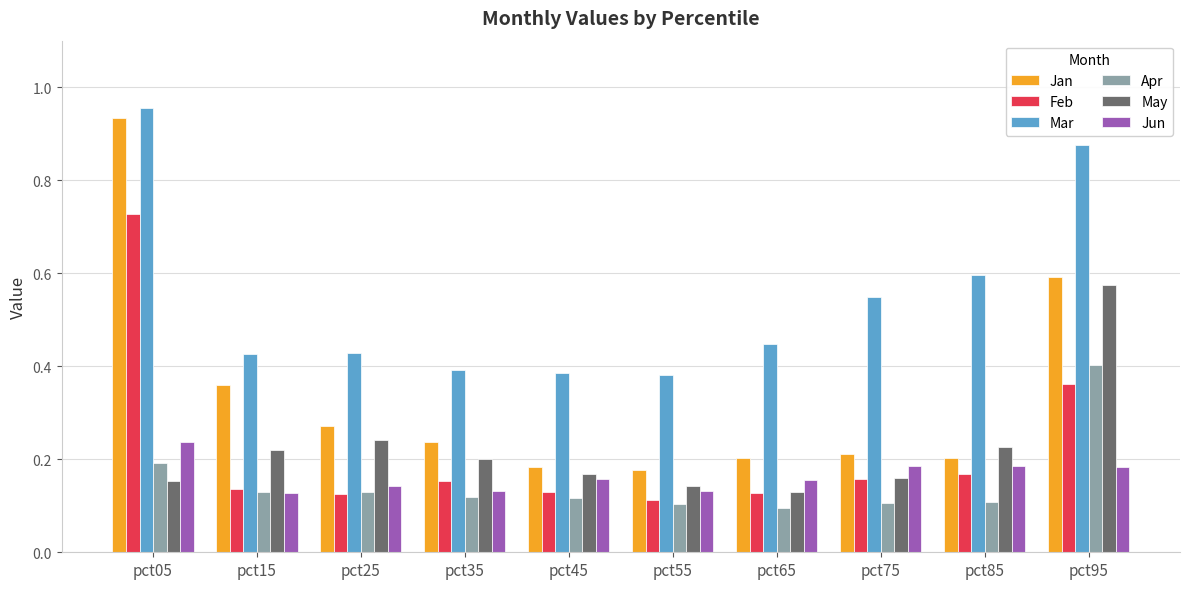

True or false: Jan has a value of 0.3 at pct65.

False